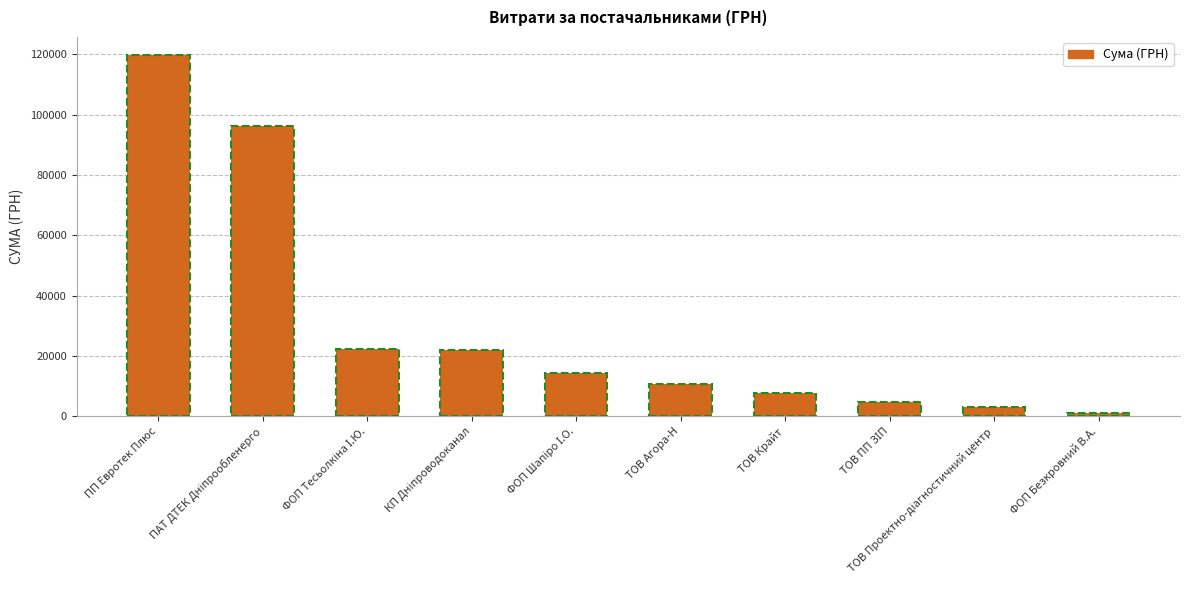

Between ТОВ Агора-Н and ФОП Безкровний В.А., which is larger?

ТОВ Агора-Н